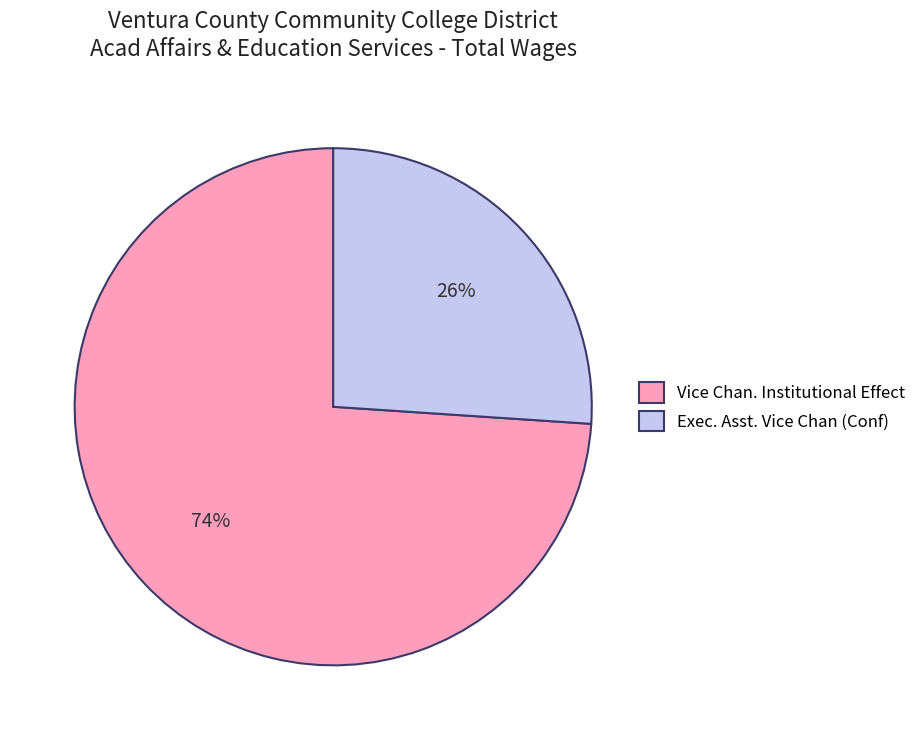

Rank the categories by value from lowest to highest.

Exec. Asst. Vice Chan (Conf), Vice Chan. Institutional Effect